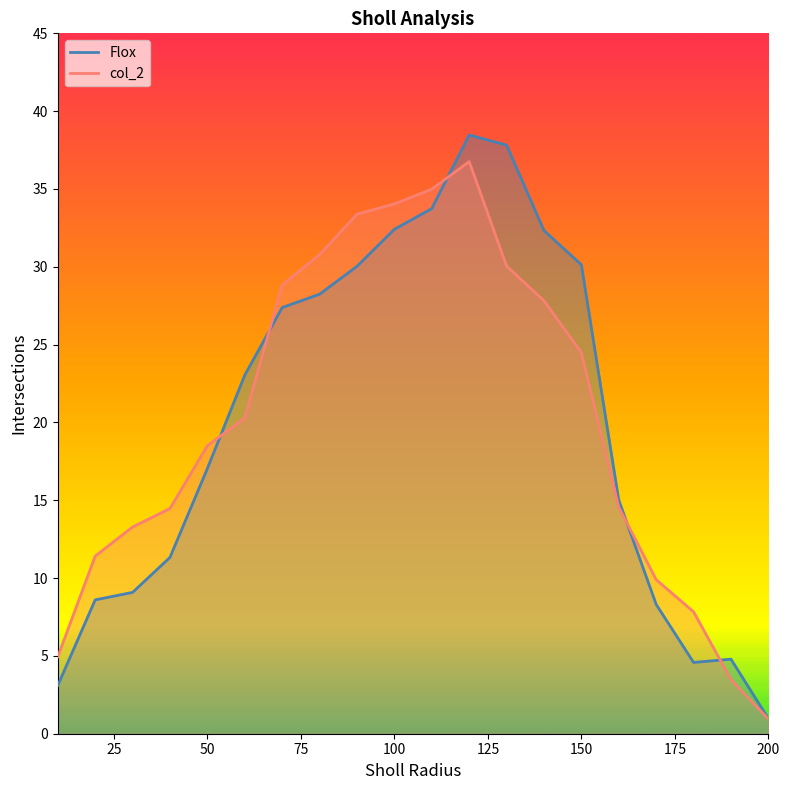

True or false: Flox and col_2 cross at least once.

True